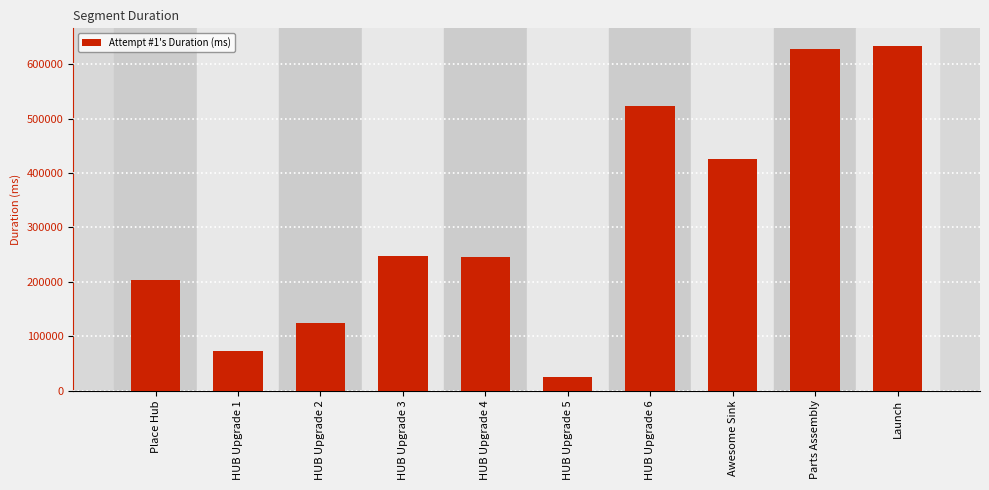

Are the bars horizontal?

No